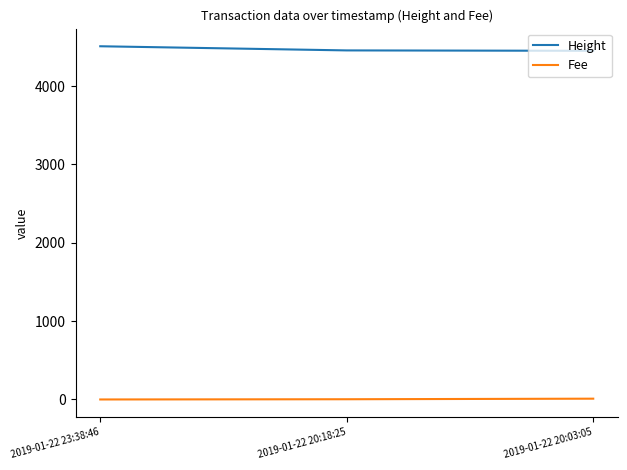

What is the greatest value displayed?

4509.0